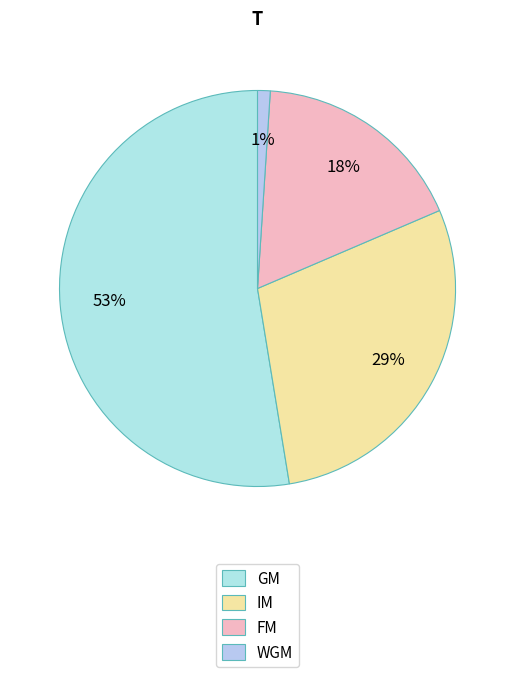

Rank the categories by value from lowest to highest.

WGM, FM, IM, GM